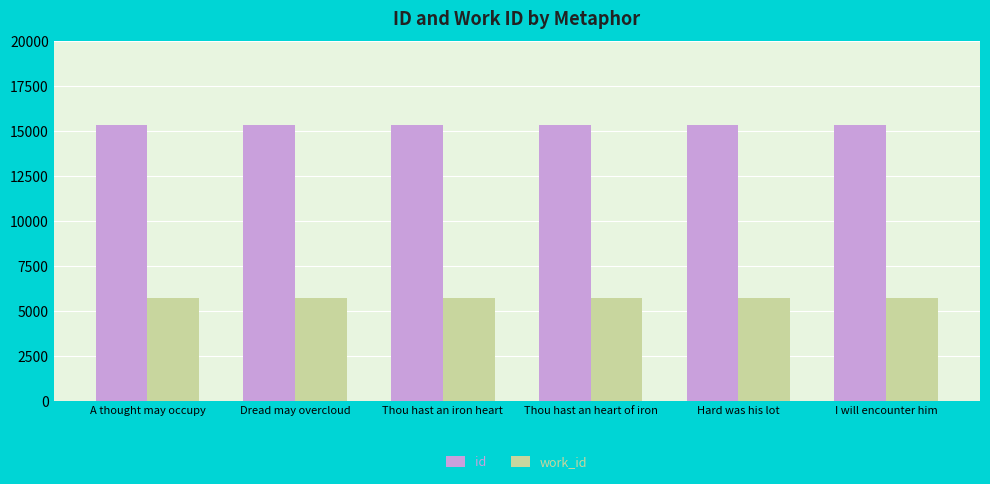

What is the lowest value of the work_id series?

5748